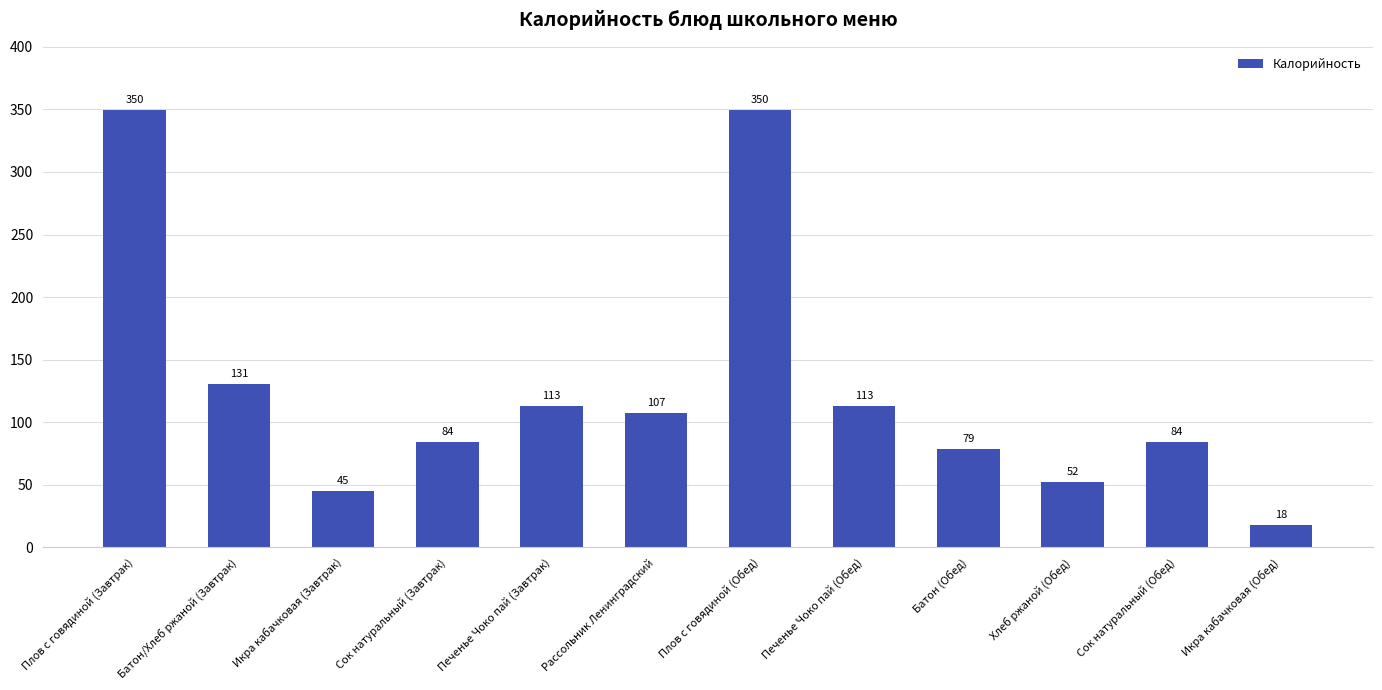

The value at Печенье Чоко пай (Обед) is 173.3. True or false?

False